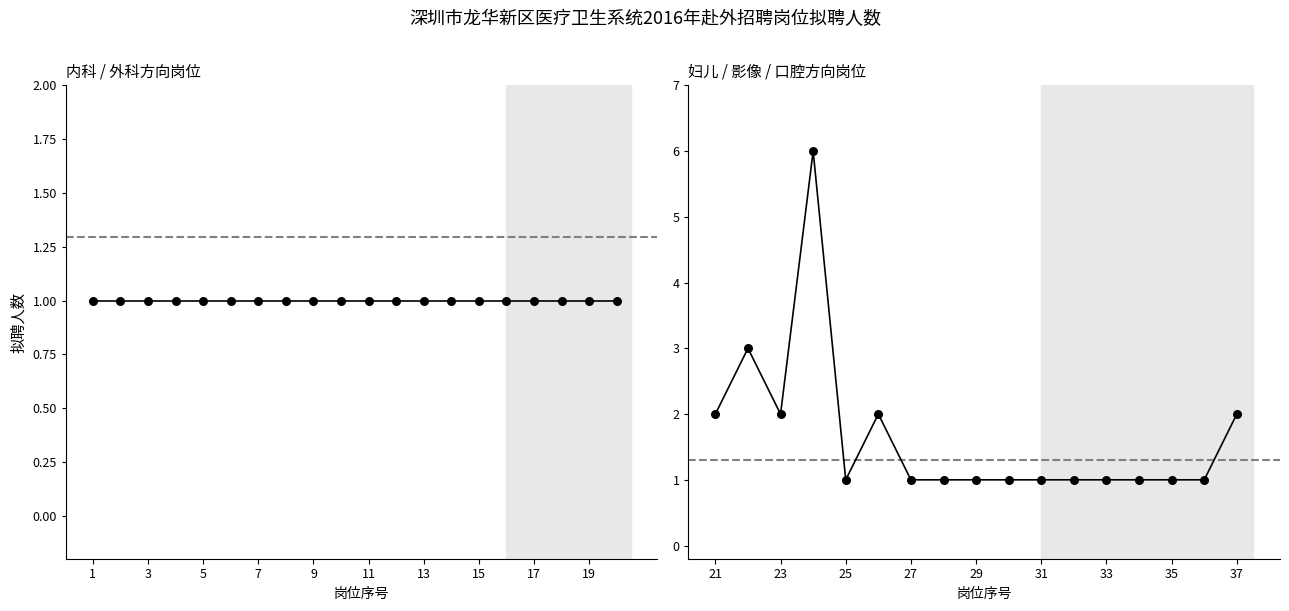

Approximately how many times larger is the value at 11 compared to 17?

1.0